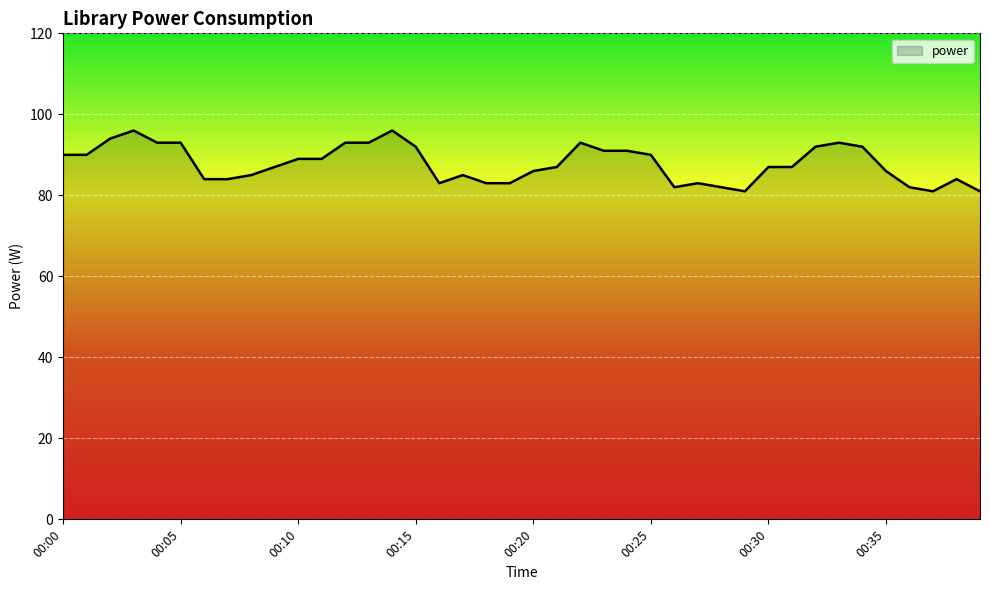

What is the difference between the maximum and minimum values?

15